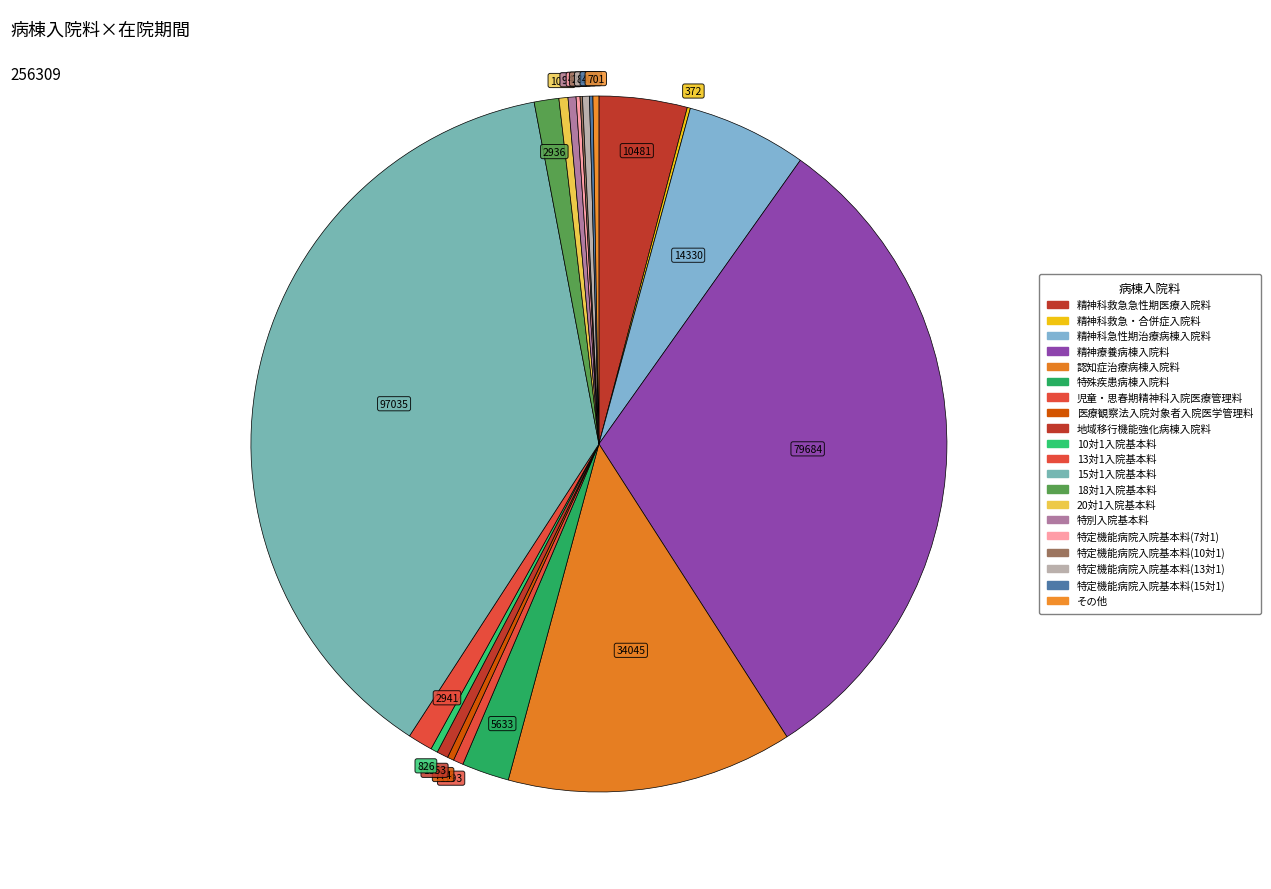

The 特定機能病院入院基本料(15対1) slice represents 6% of the pie. True or false?

False